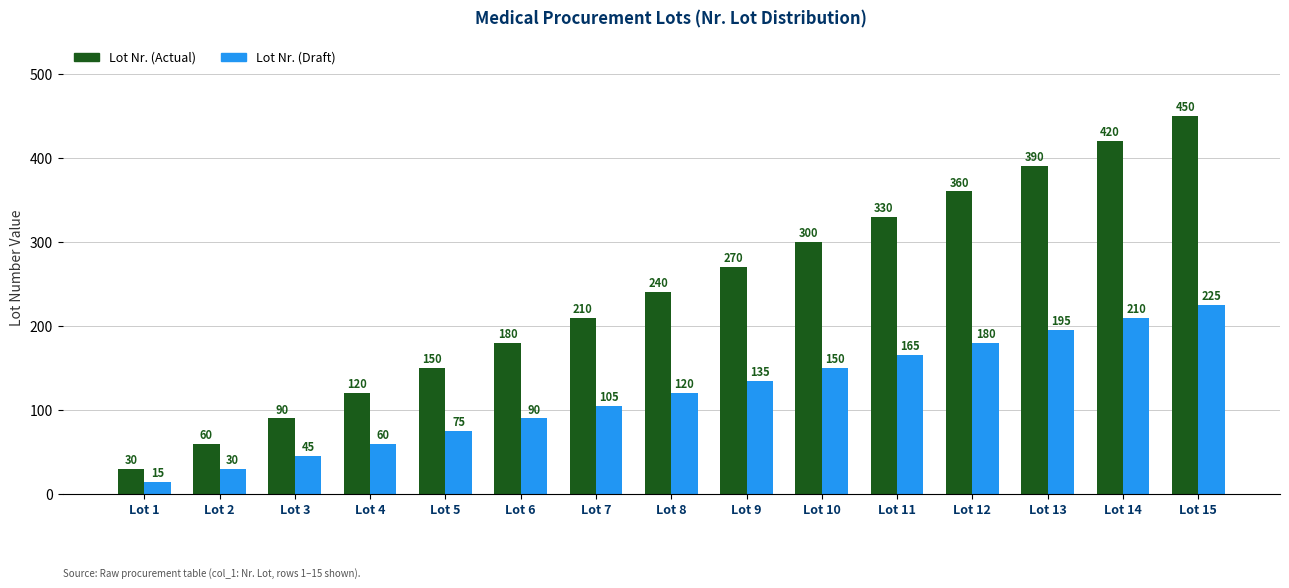

What is the difference between the Lot Nr. (Actual) values at Lot 15 and Lot 14?

30